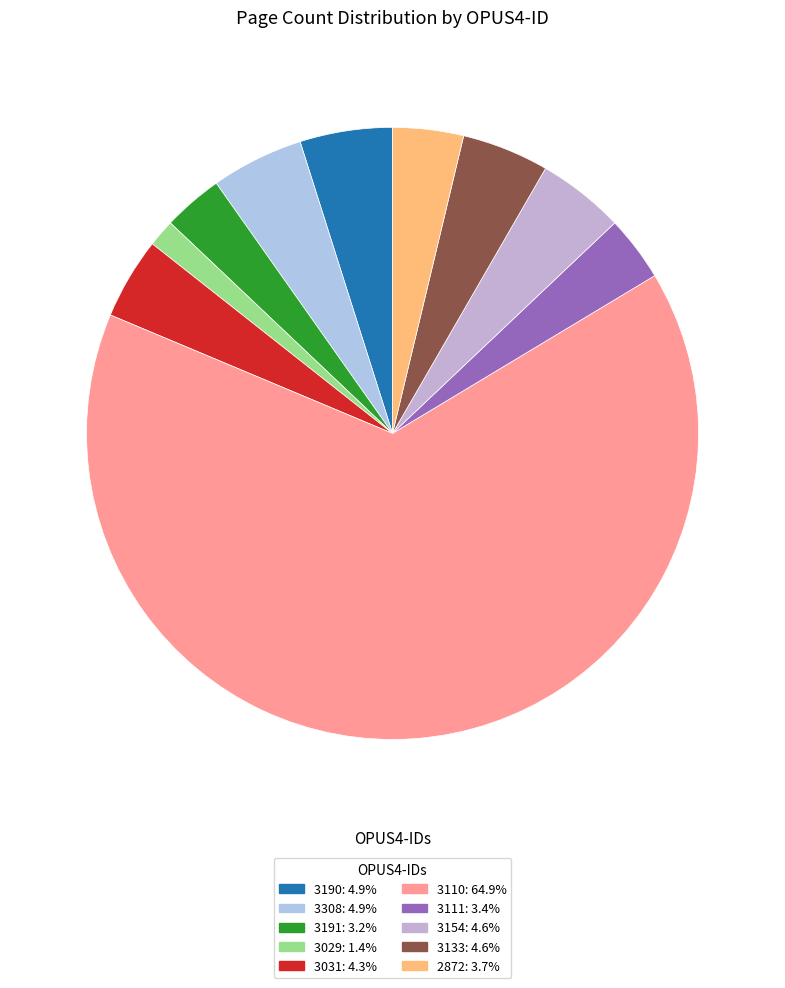

Rank the categories by value from highest to lowest.

3110, 3190, 3308, 3154, 3133, 3031, 2872, 3111, 3191, 3029